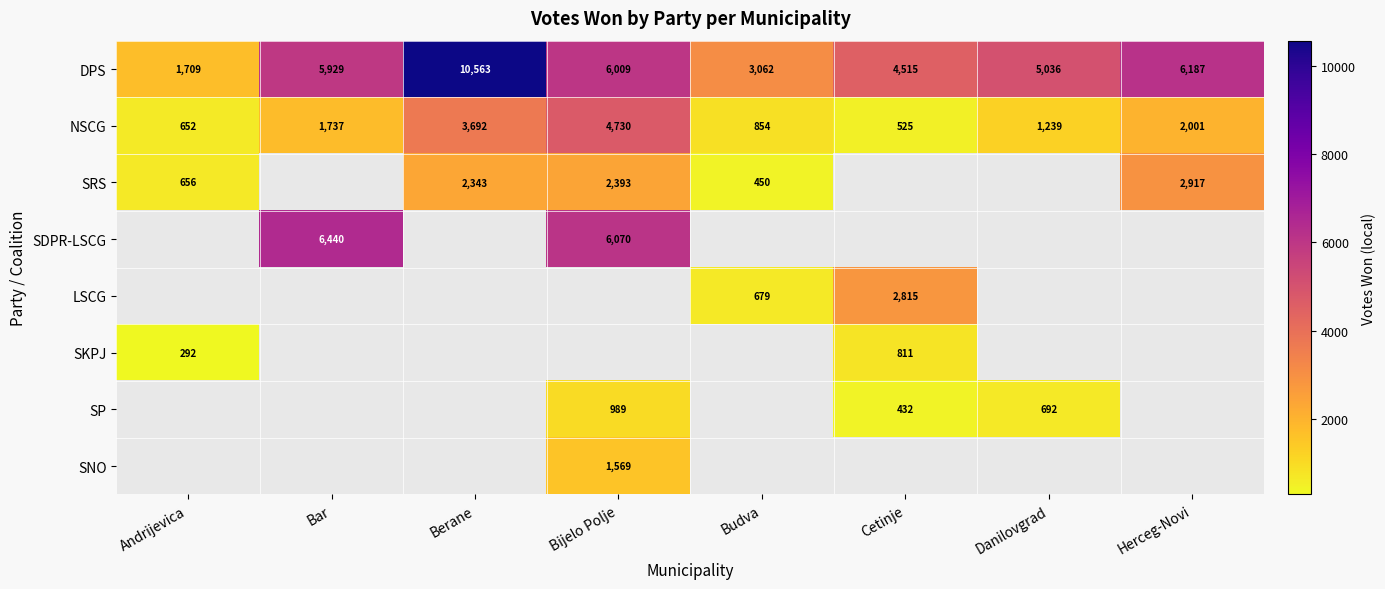

Is the value of SRS at Herceg-Novi greater than the value of NSCG at Bijelo Polje?

No